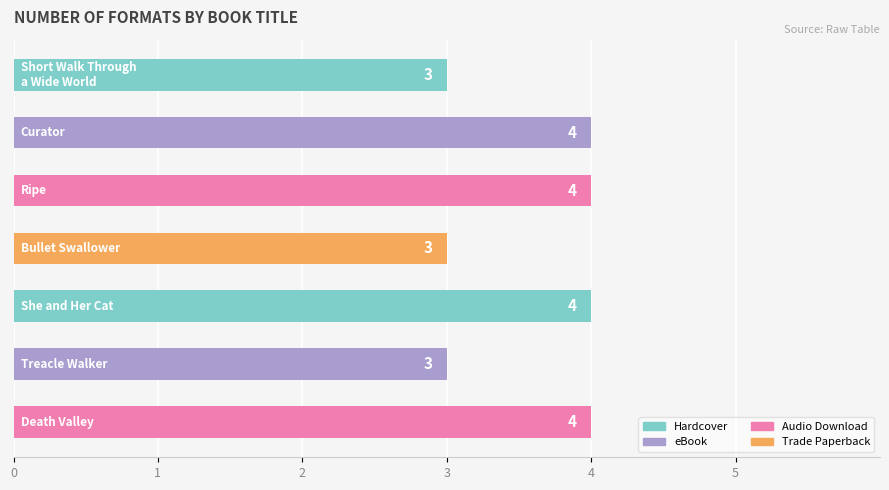

Count the values in the range 3 to 4.

7